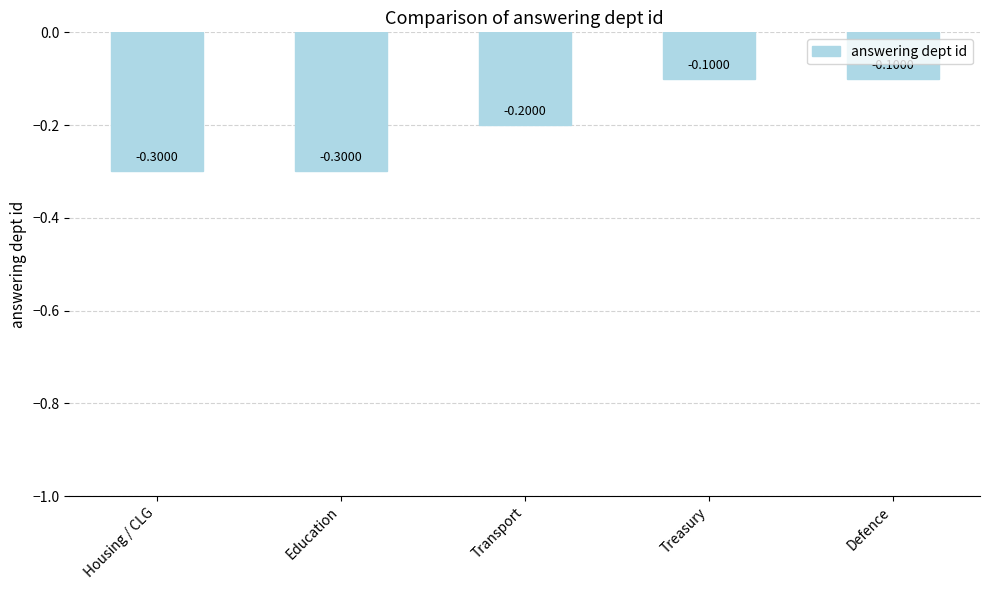

What is the difference between the values at Defence and Housing / CLG?

0.2